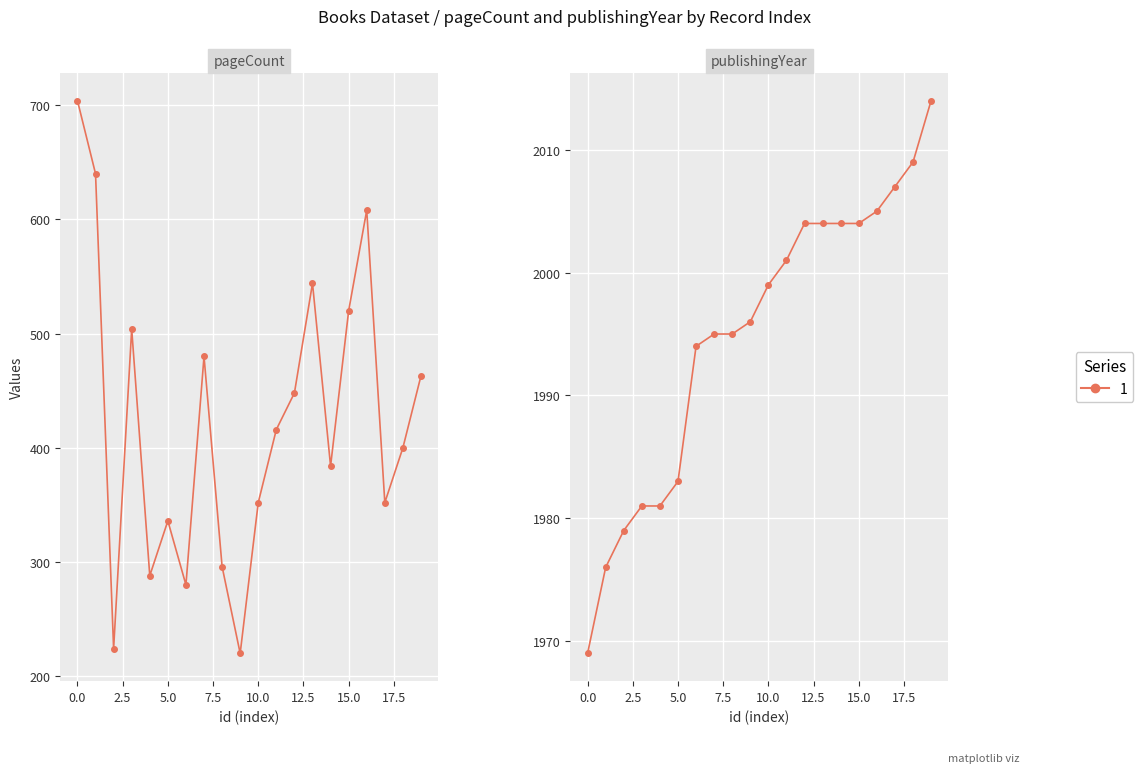

List the series in order of their peak value, highest first.

publishingYear, pageCount